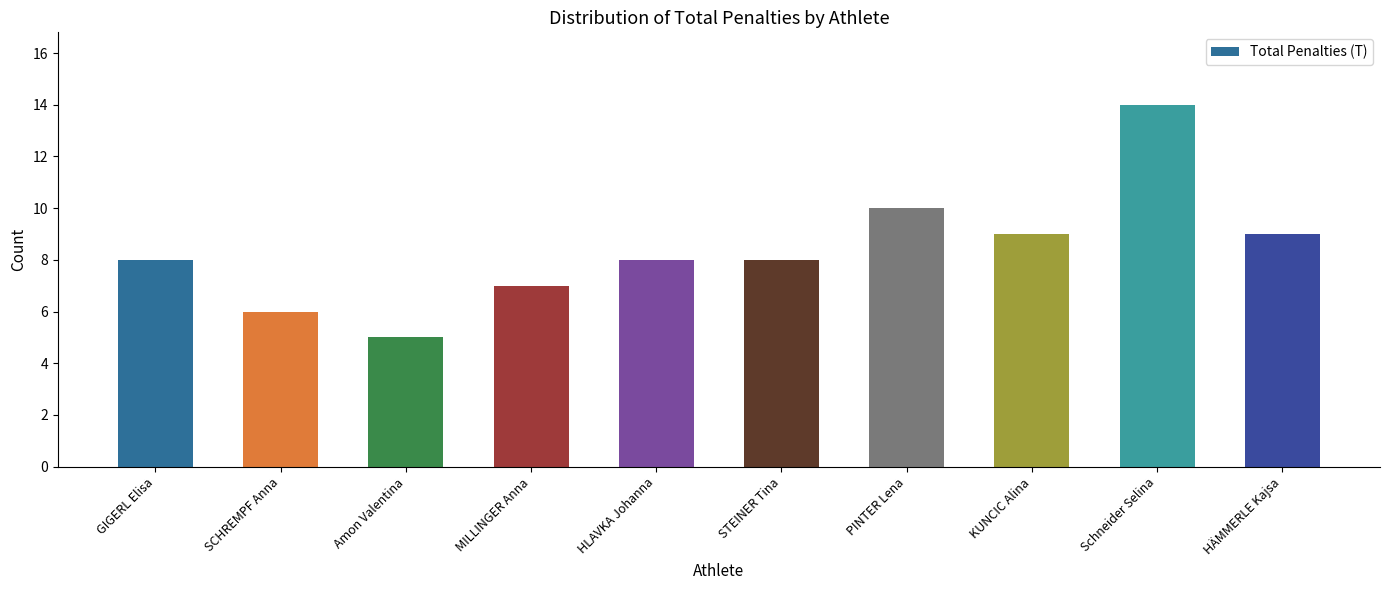

The value at PINTER Lena is 10. True or false?

True